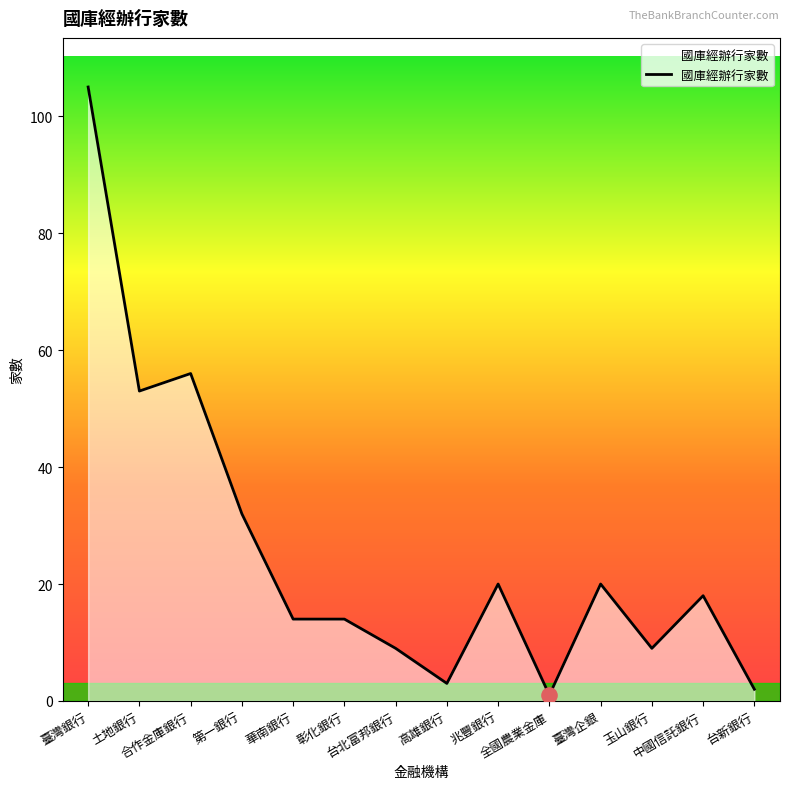

What is the change in value from 彰化銀行 to 台新銀行?

-12